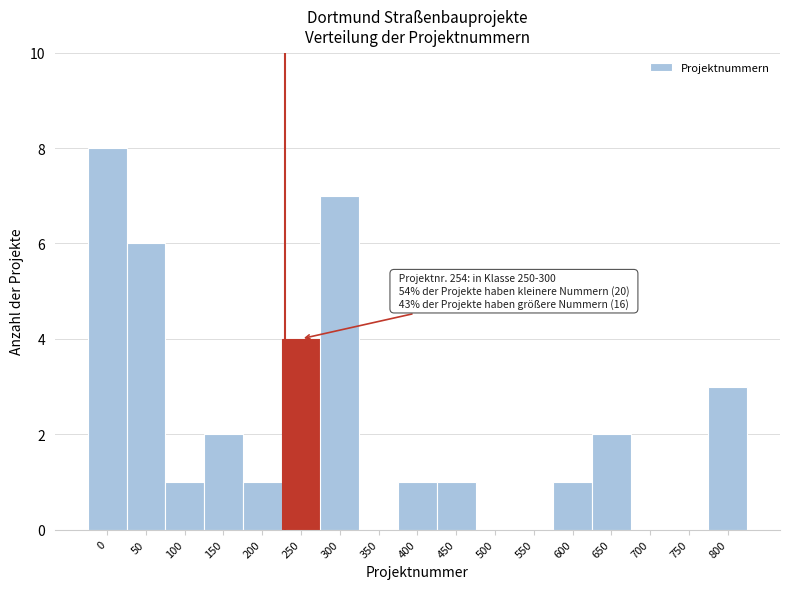

Reading left to right, extract all data points from this chart.

0=8	50=6	100=1	150=2	200=1	250=4	300=7	350=0	400=1	450=1	500=0	550=0	600=1	650=2	700=0	750=0	800=3